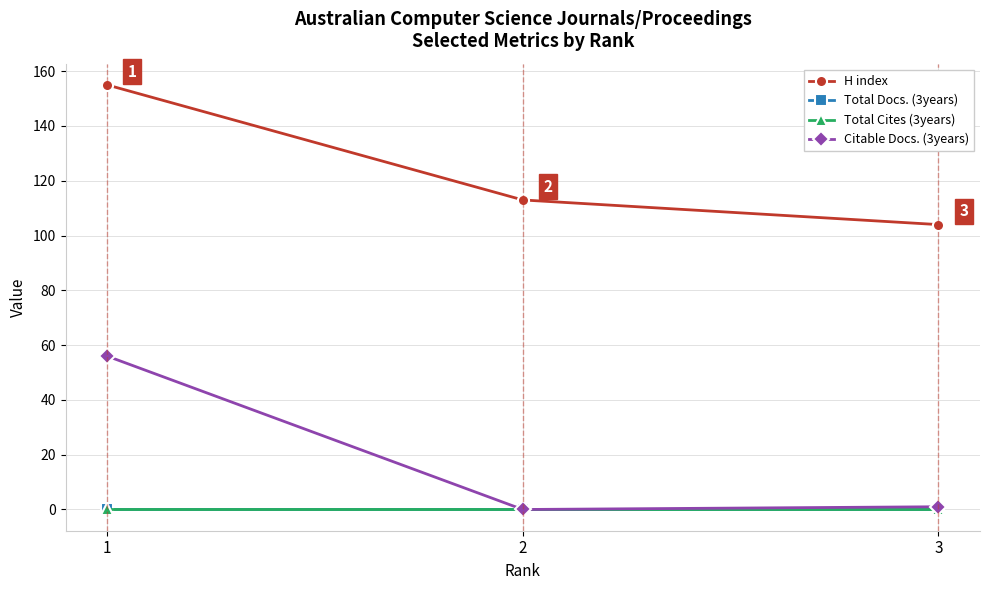

Is this an area chart (filled region under the line)?

No